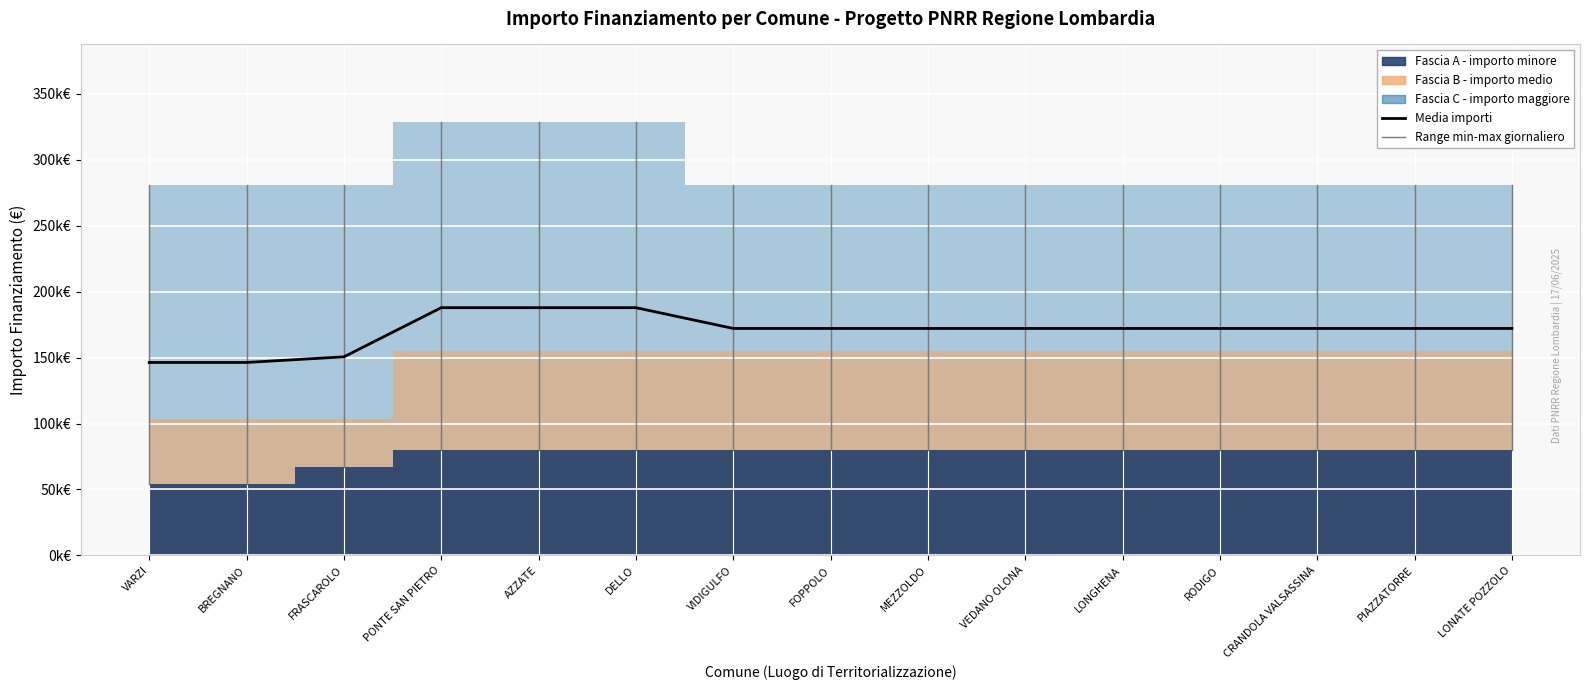

The chart shows a value of 43386.5 at VEDANO OLONA. True or false?

False